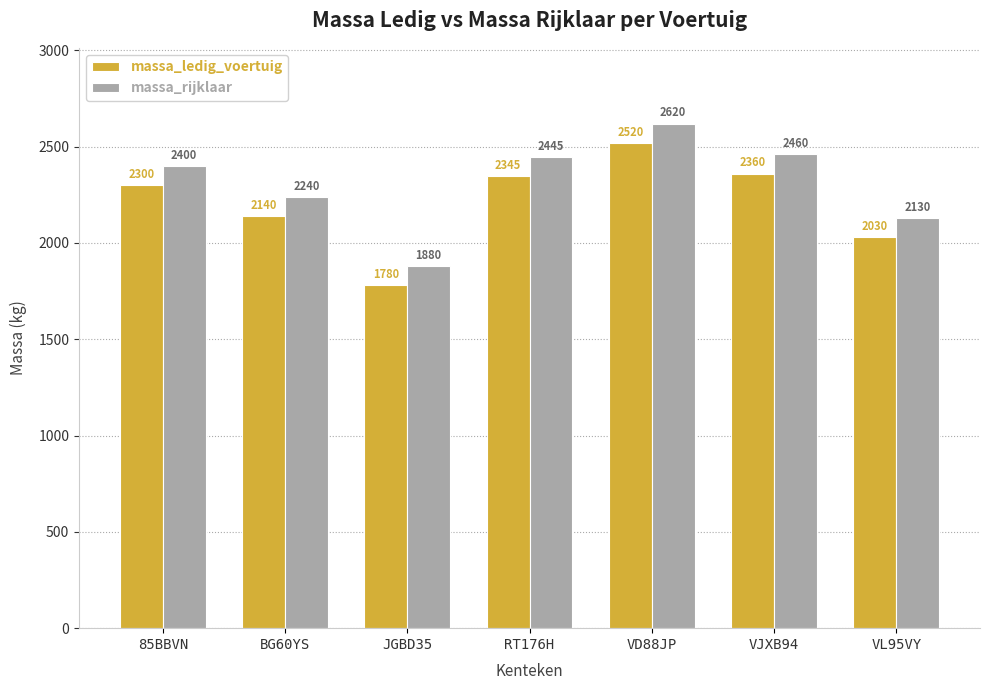

What is the spread (max minus min) of values at RT176H?

100